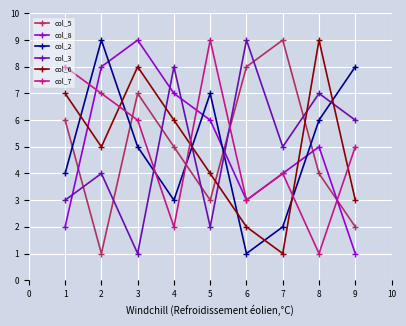

The value of col_2 at 7 is 4. True or false?

False